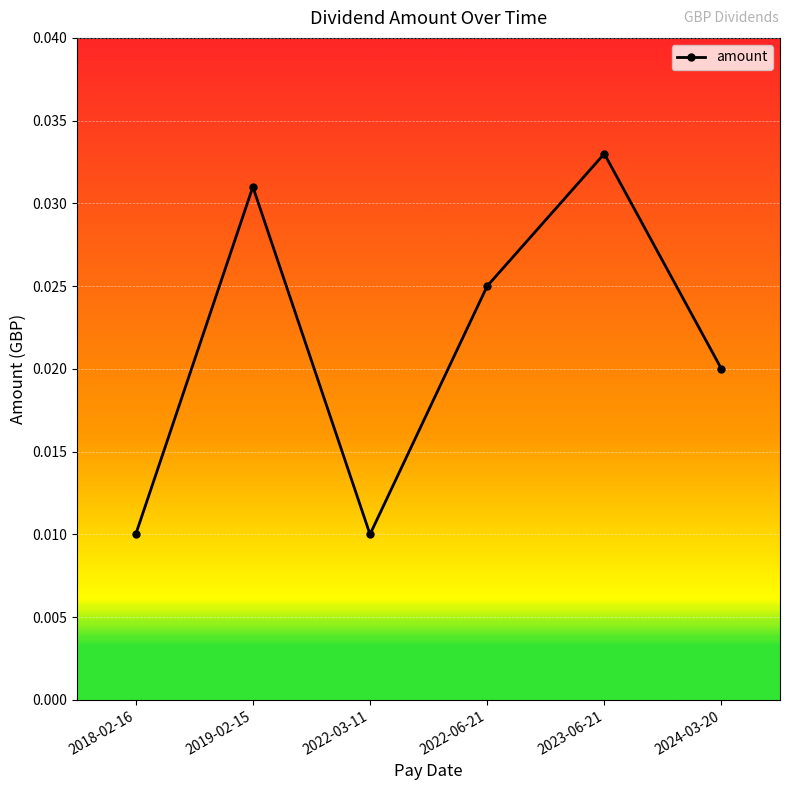

Count the values in the range 0 to 1.

6